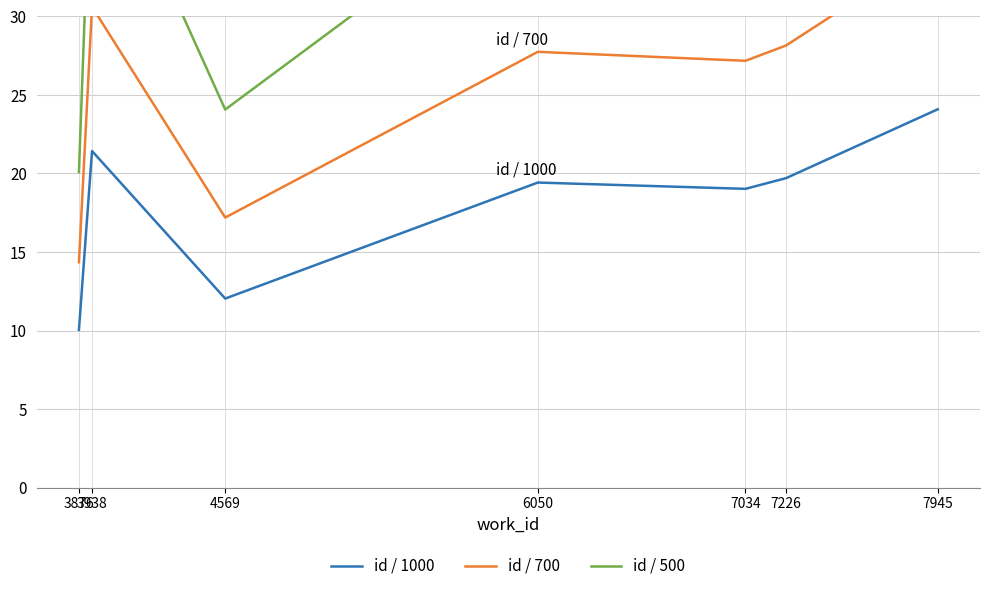

What is the value of the id / 500 point at the 3rd from the left?

24.1